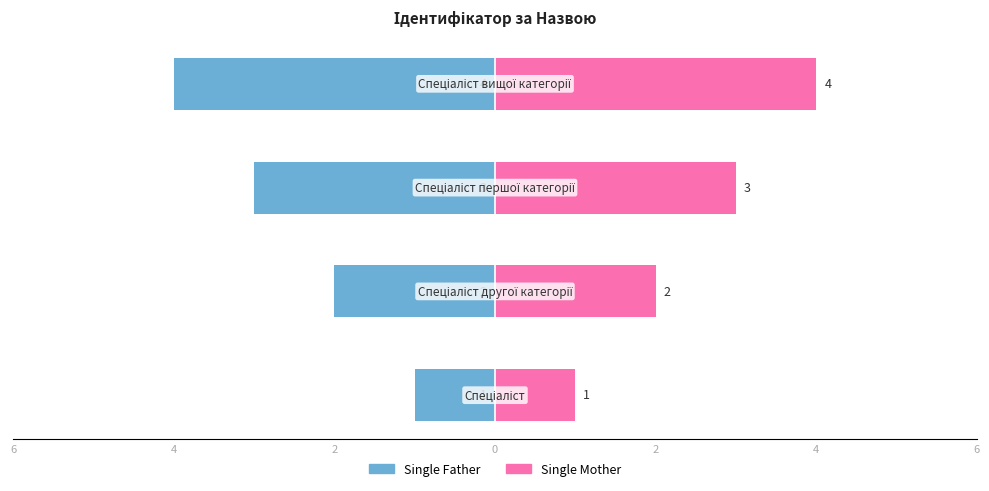

List the series in order of their peak value, lowest first.

Single Father, Single Mother